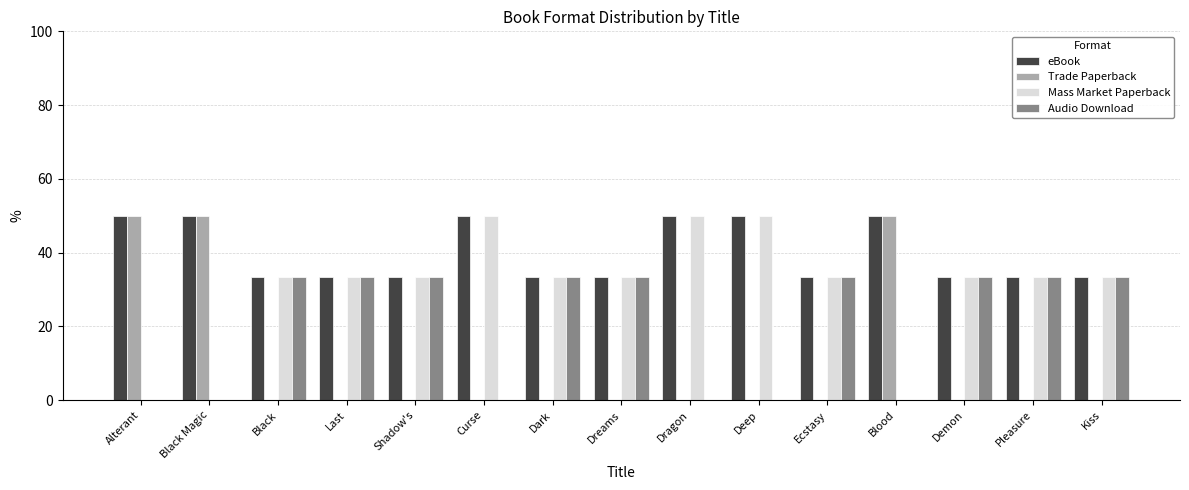

What is the sum of all Mass Market Paperback values?

450.0